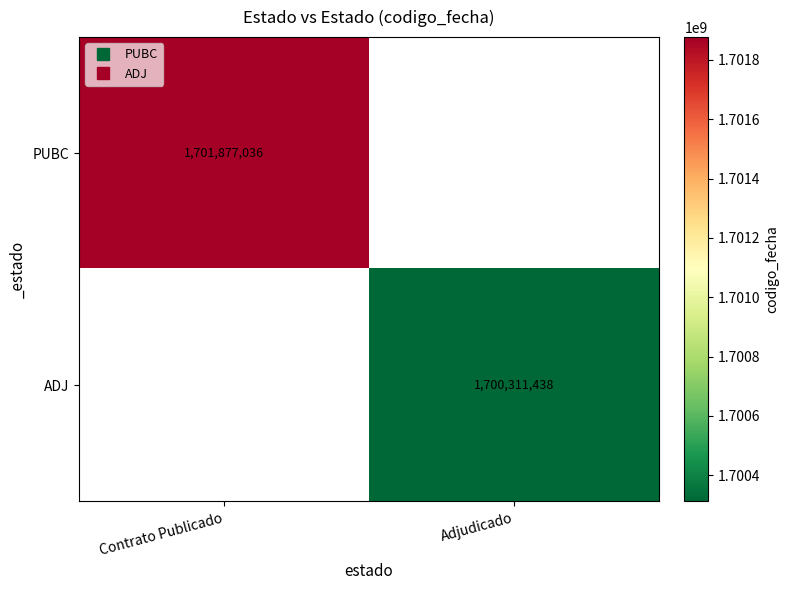

Rank the series by their maximum value, from highest to lowest.

PUBC, ADJ